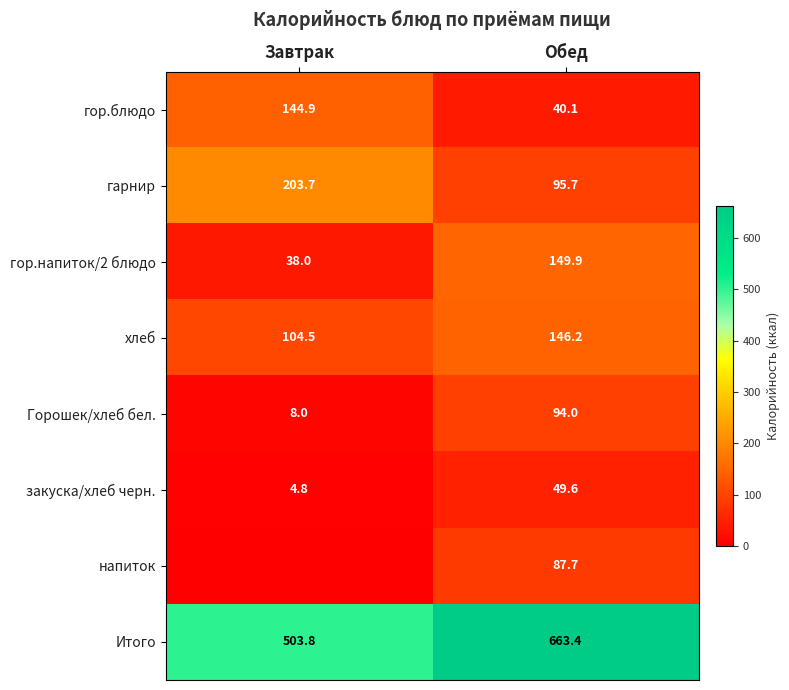

What is the difference between the highest and lowest values at Обед?

623.3